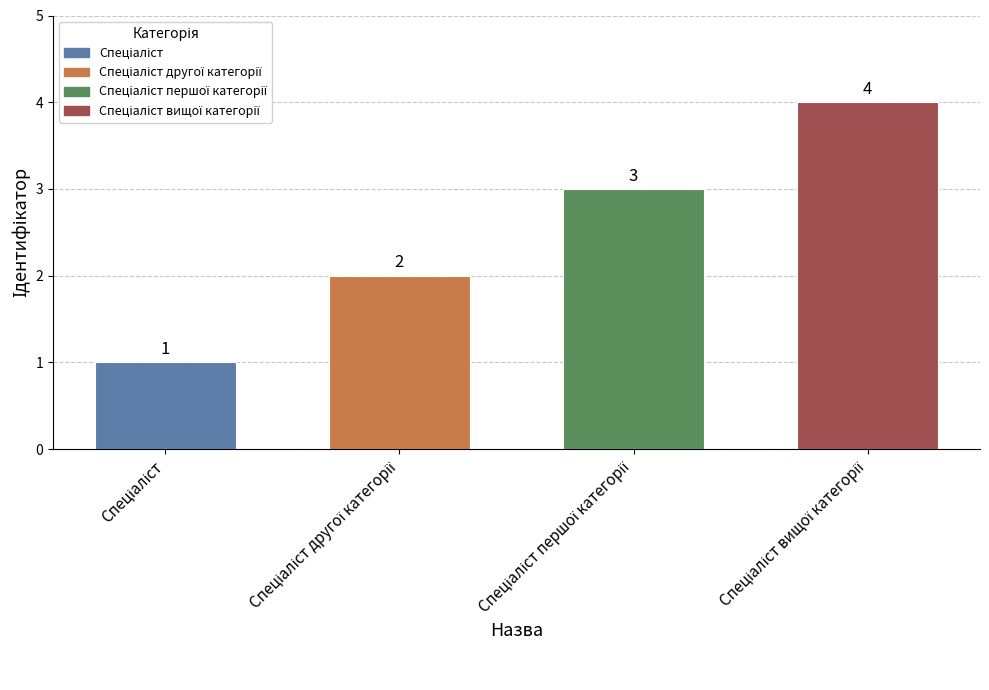

At which category does the chart reach its peak across all series?

Спеціаліст вищої категорії